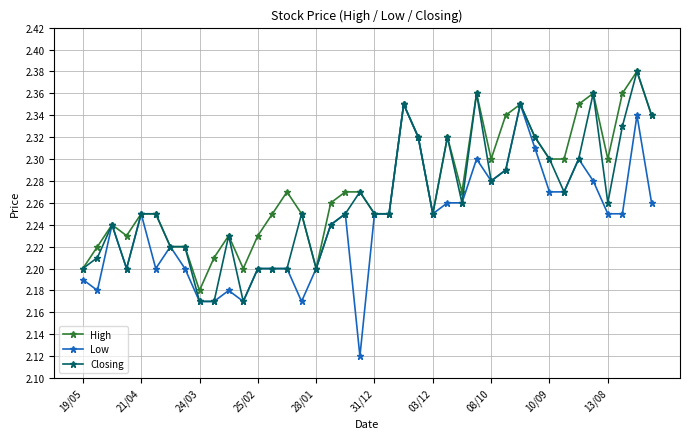

True or false: Low has more than 1 interior local peaks.

True